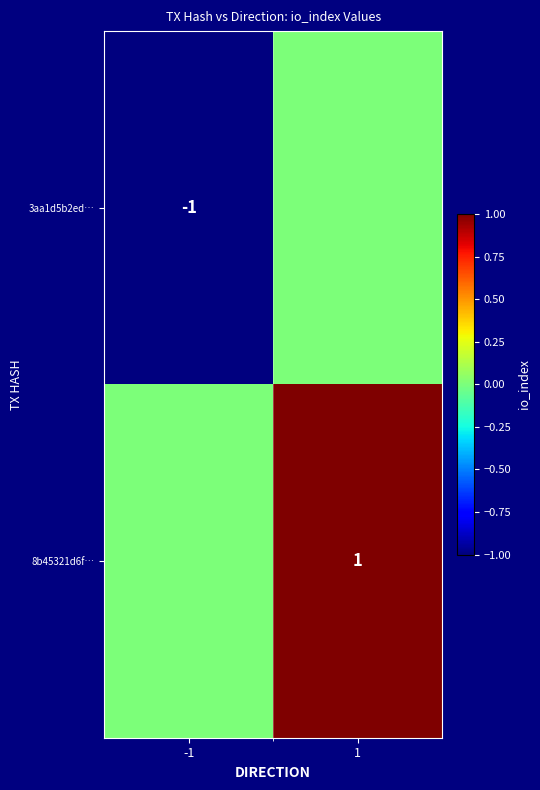

True or false: 3aa1d5b2ed… has a value of -1 at -1.

True